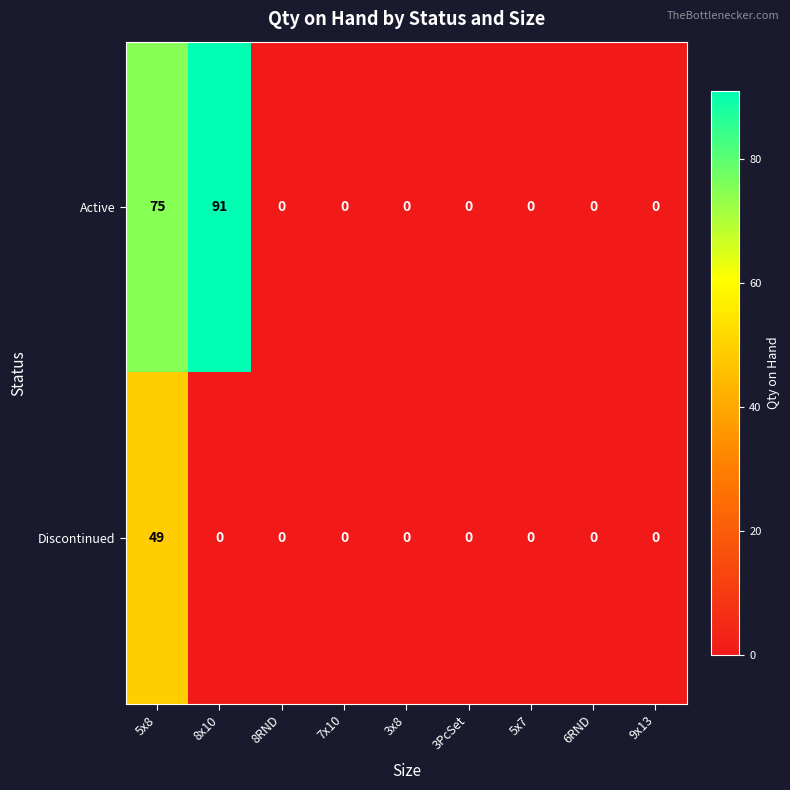

Rank the series by their average value, from lowest to highest.

Discontinued, Active